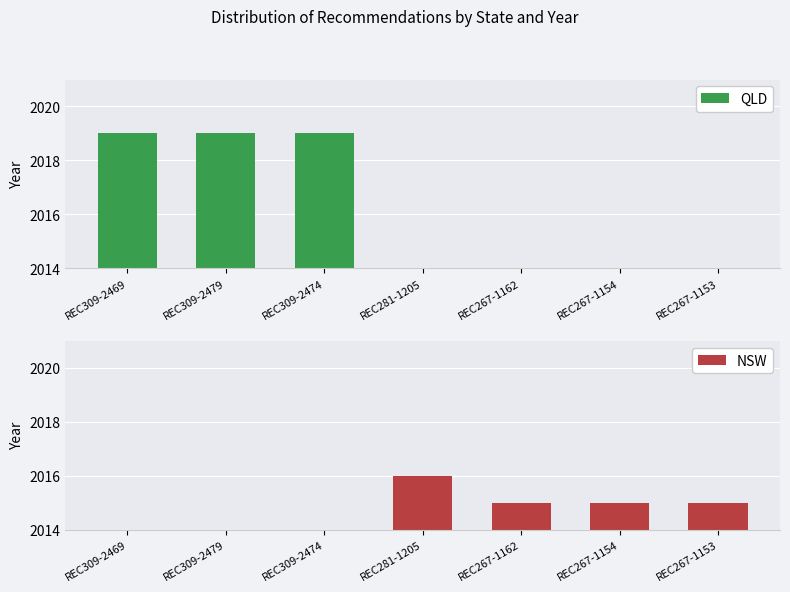

How many groups of bars are there?

7